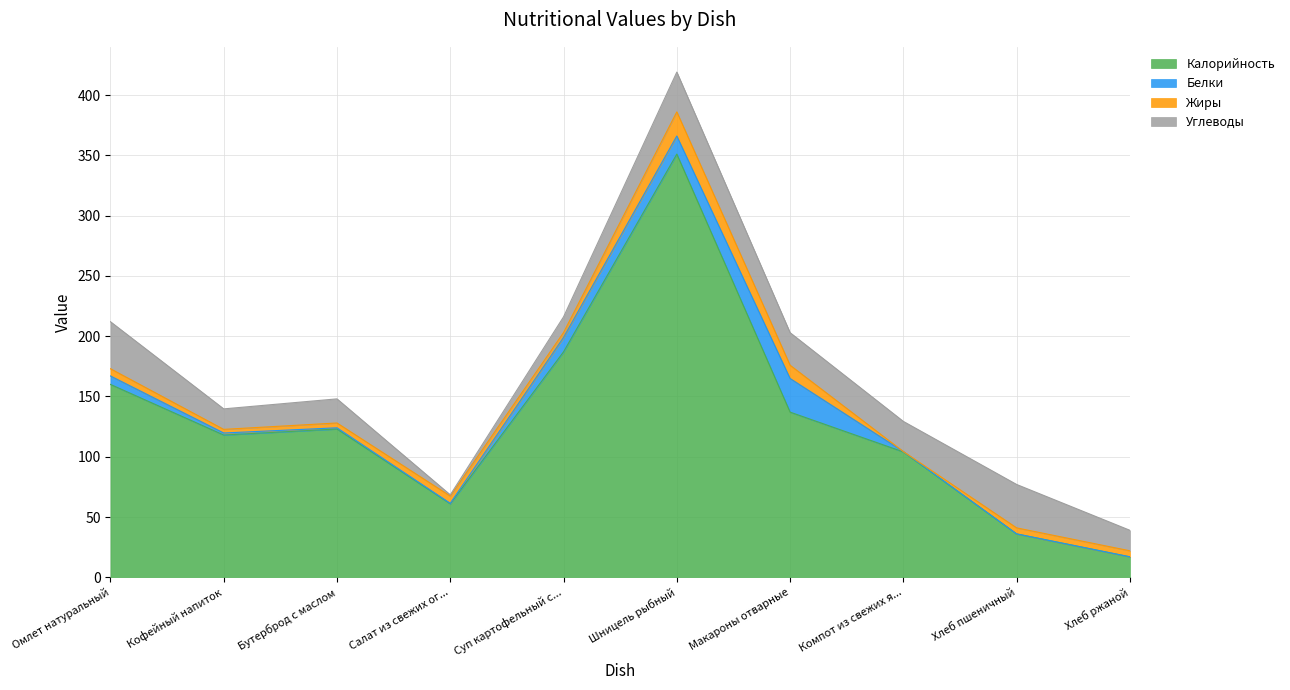

What is the label of the 8th point from the right?

Бутерброд с маслом